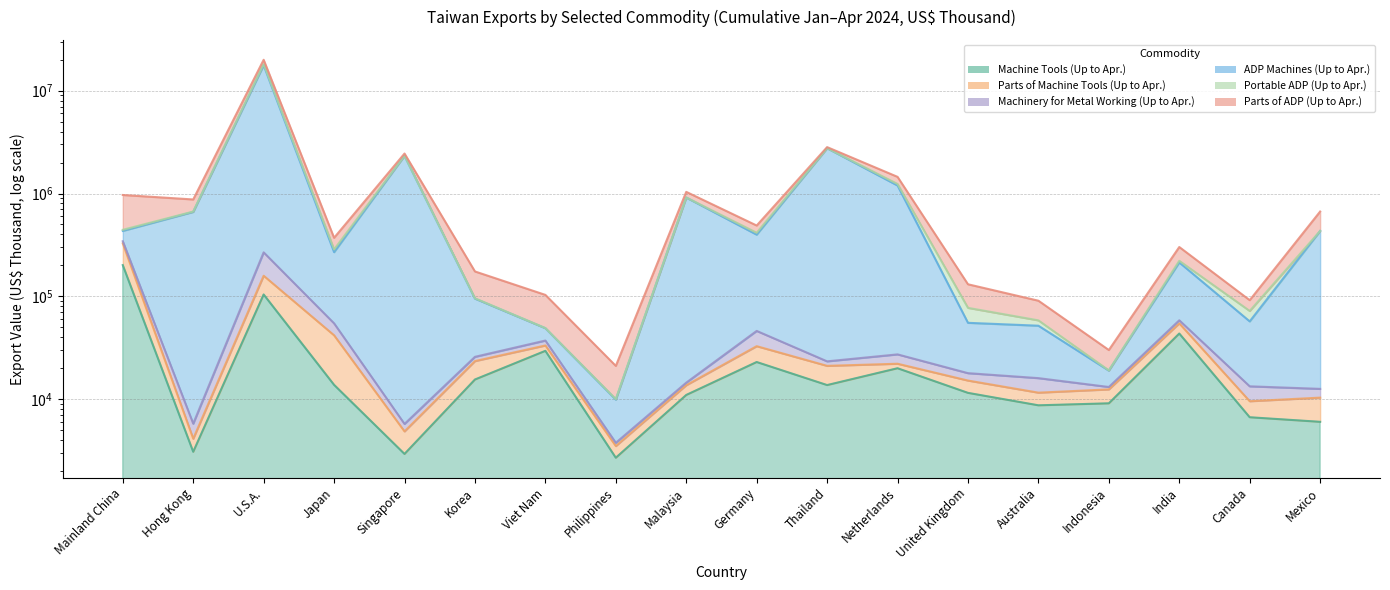

What is the difference between the second highest and minimum values in the Machine Tools (Up to Apr.) series?

101699